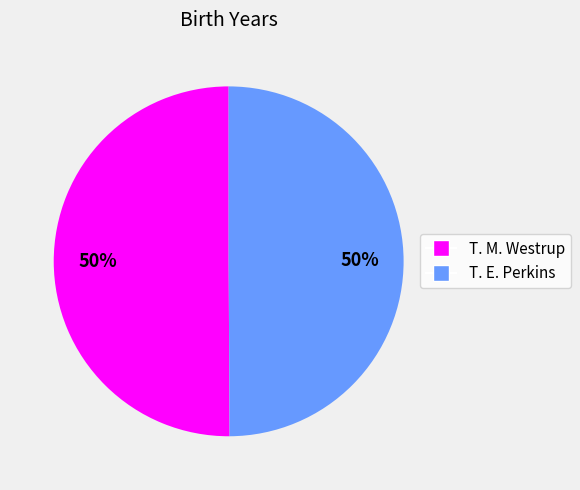

How many slices are in this pie chart?

2